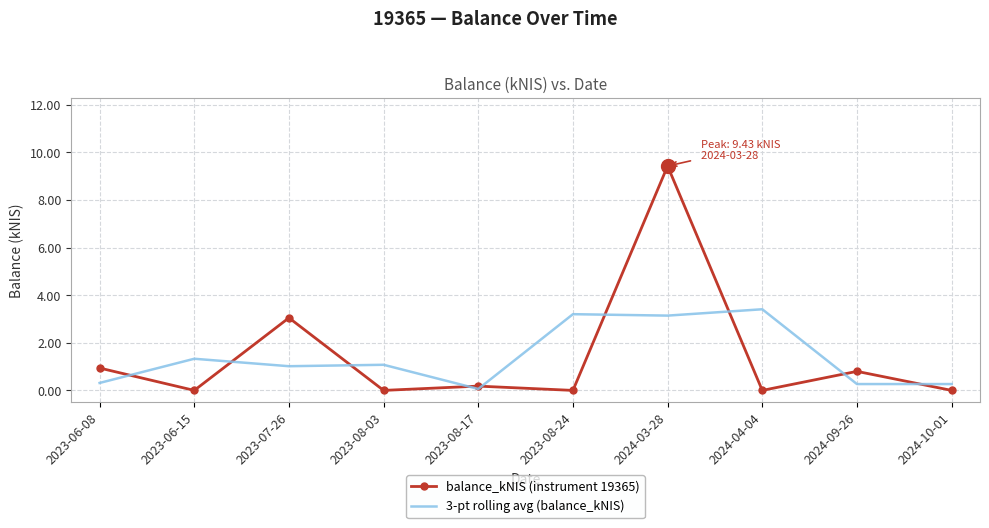

The 3-pt rolling avg (balance_kNIS) series shows 2.2 at 2024-04-04. True or false?

False